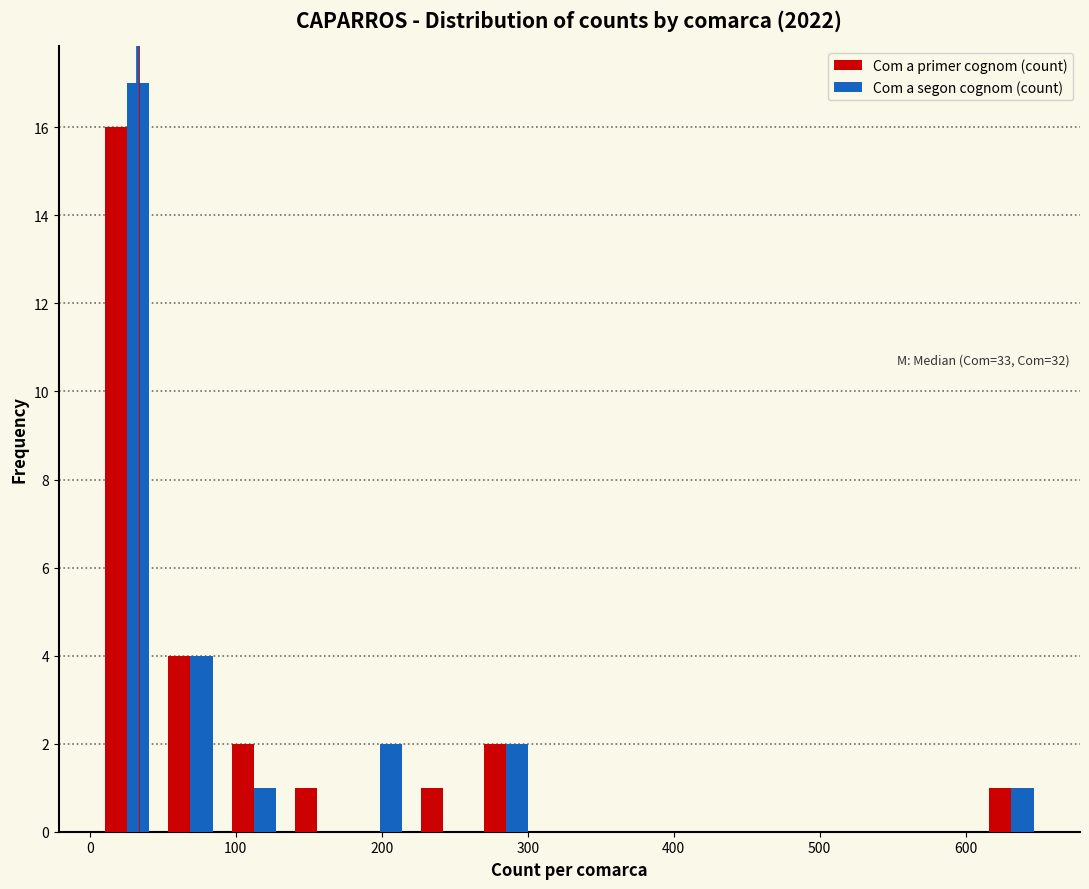

In the Com a segon cognom (count) series, which range on the x-axis has the tallest bar?

0 to 50